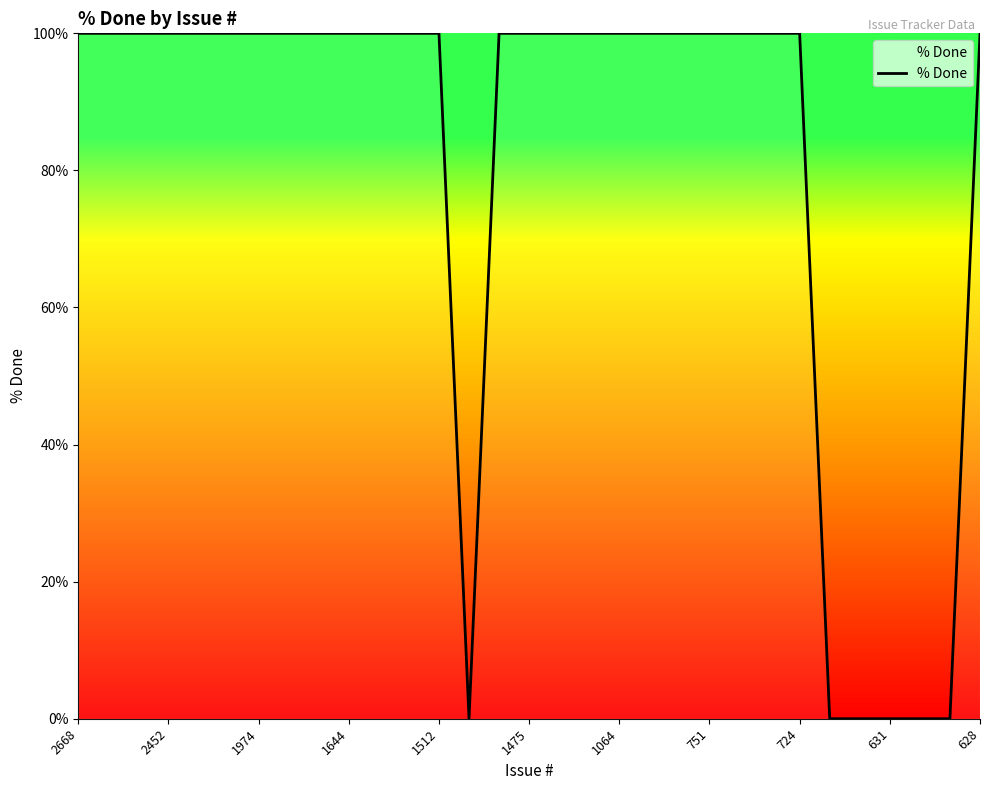

What is the difference between the maximum and minimum values?

100